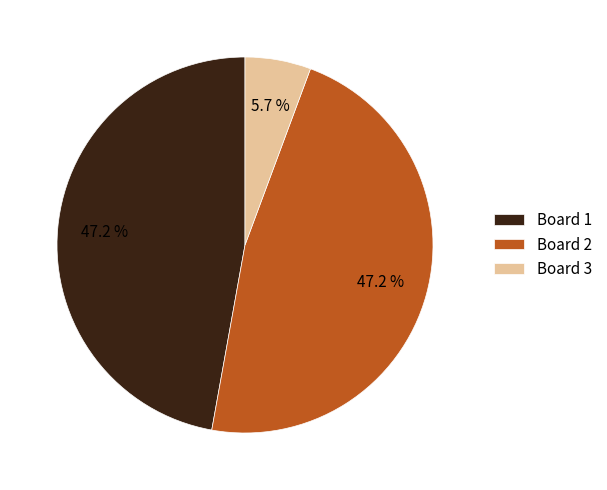

Which has a higher value, Board 1 or Board 3?

Board 1